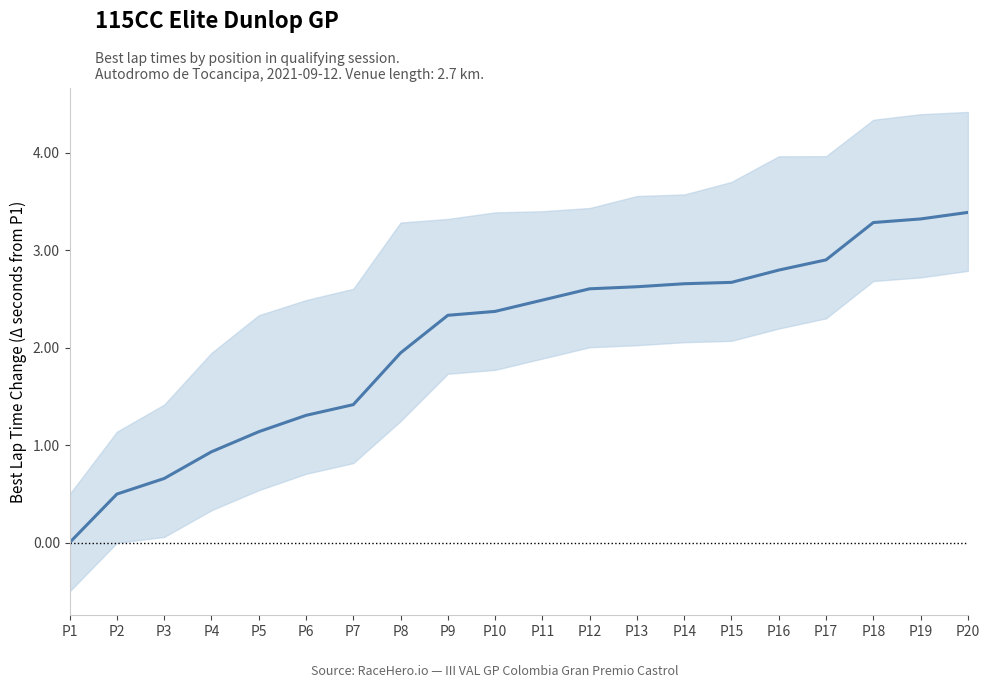

What value does the data have at P8?

1.9